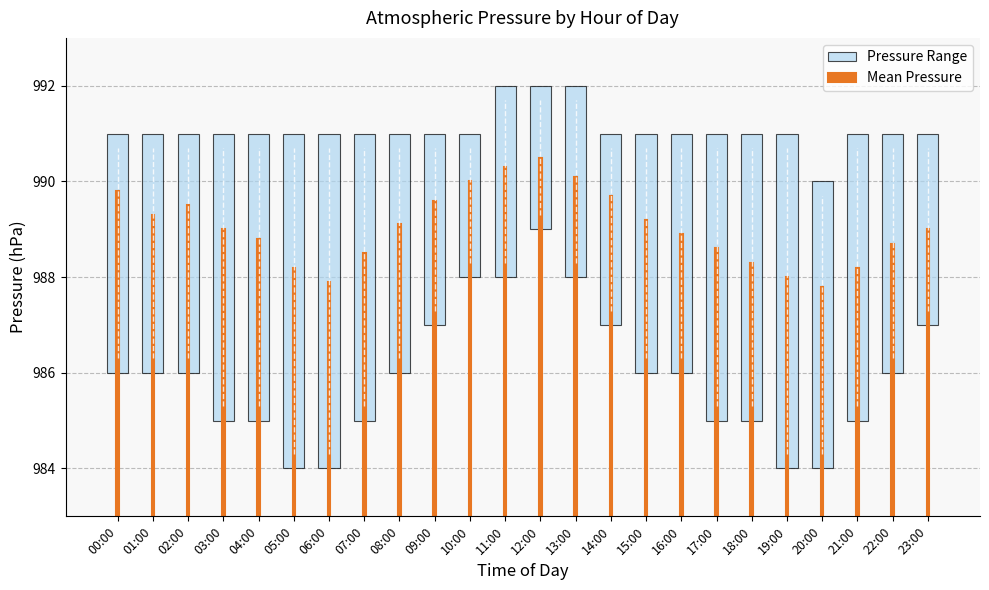

How many data points are less than 989?

11